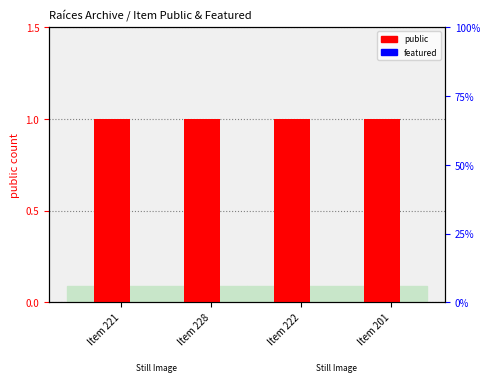

What is the sum of all public values?

4